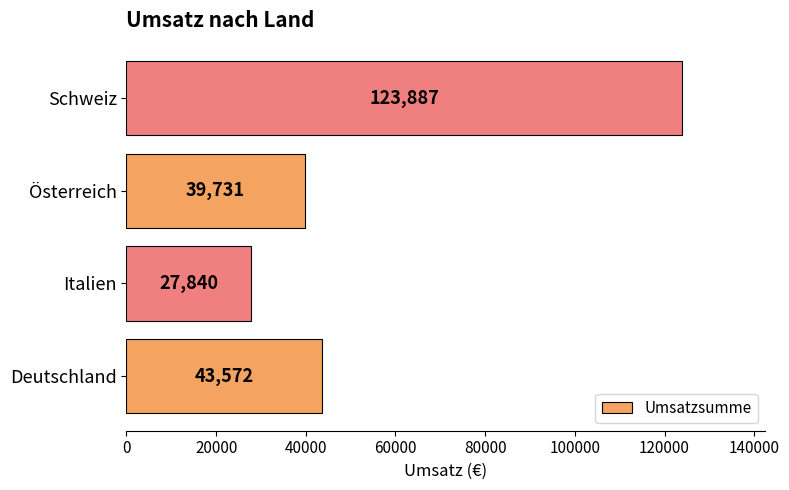

What is the ratio of the value at Italien to the value at Österreich?

0.7